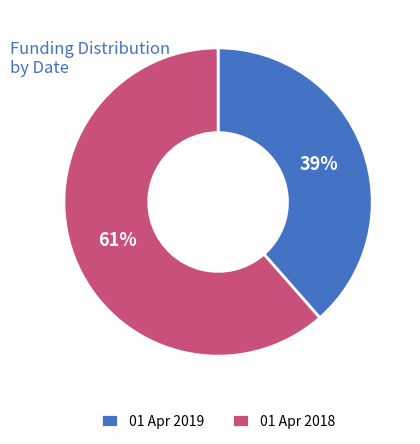

Which has a higher value, 01 Apr 2018 or 01 Apr 2019?

01 Apr 2018